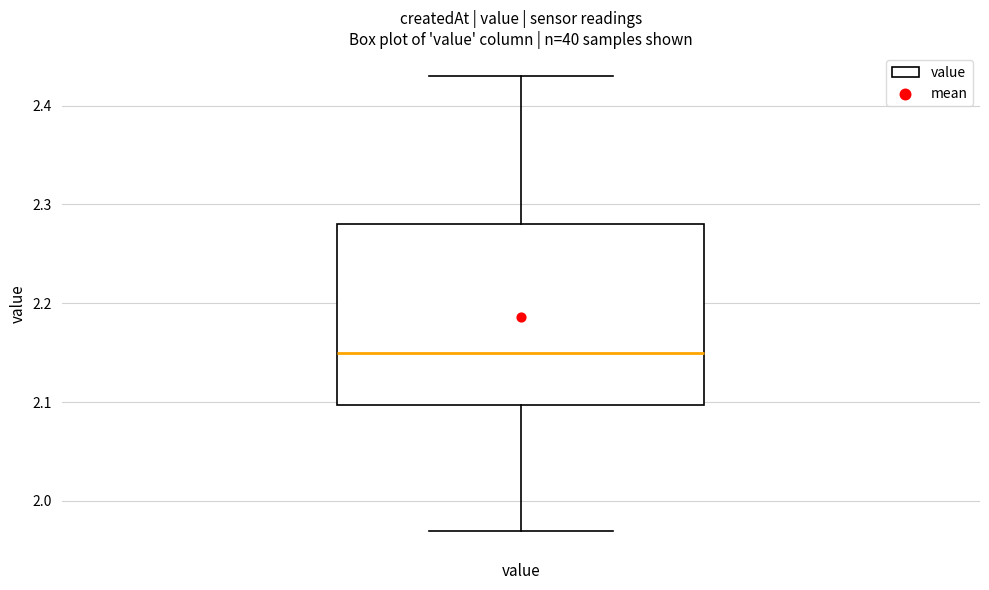

Transcribe this box plot: give where the median line is, the range the box spans, and where the two whiskers end, as read against the y-axis. The values are not printed on the chart, so give them approximately, as read against the axis.

median 2.15, box 2.10 to 2.28, whiskers 1.97 to 2.43